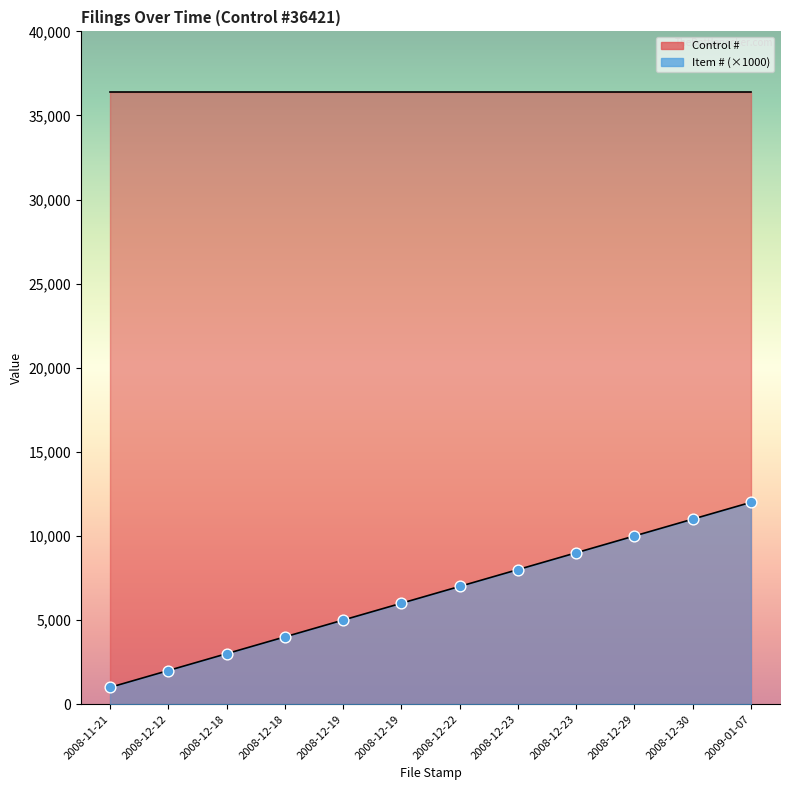

What is the change in value from 2008-12-12 to 2008-12-22?

+5000